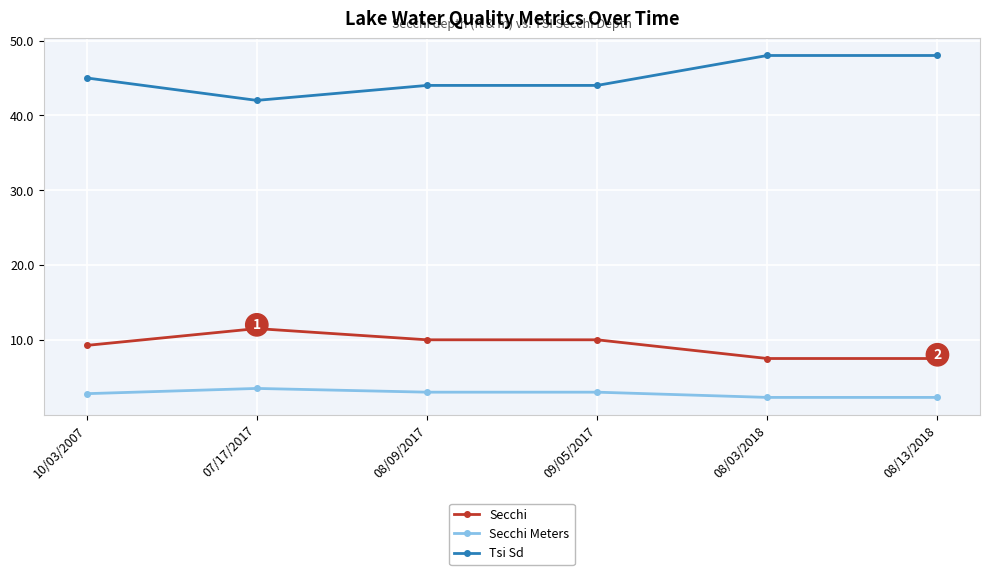

At which label does Secchi Meters reach its peak?

07/17/2017